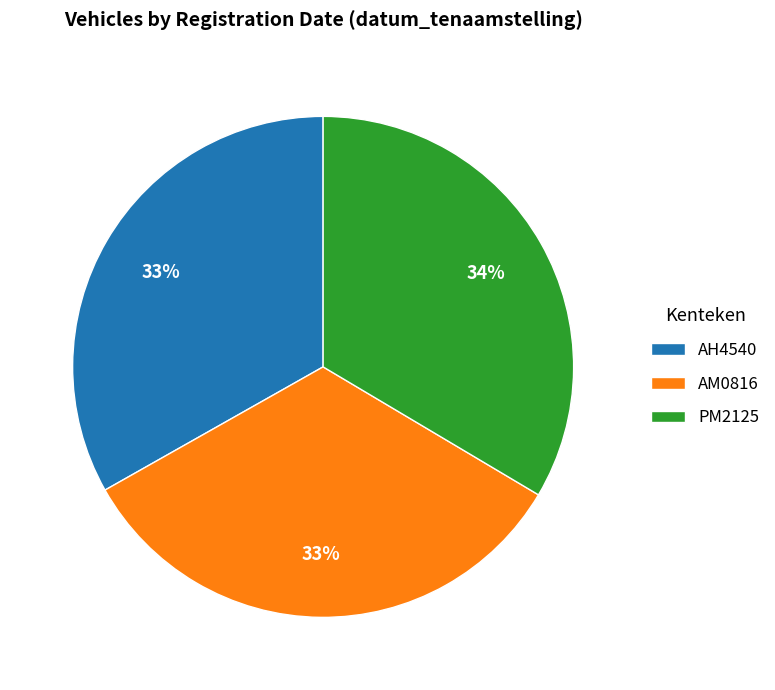

Combined, do AH4540 and AM0816 account for over 50%?

Yes